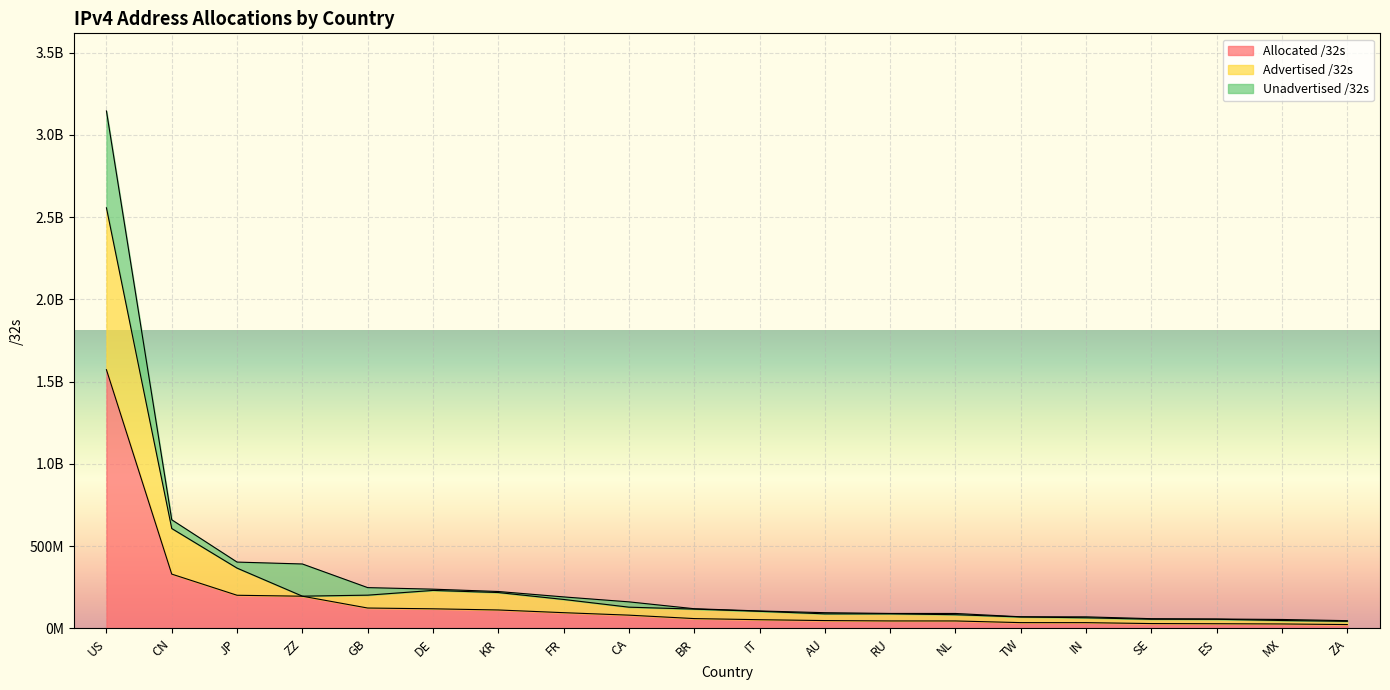

True or false: Advertised /32s has more than 1 points higher than both neighbors.

True